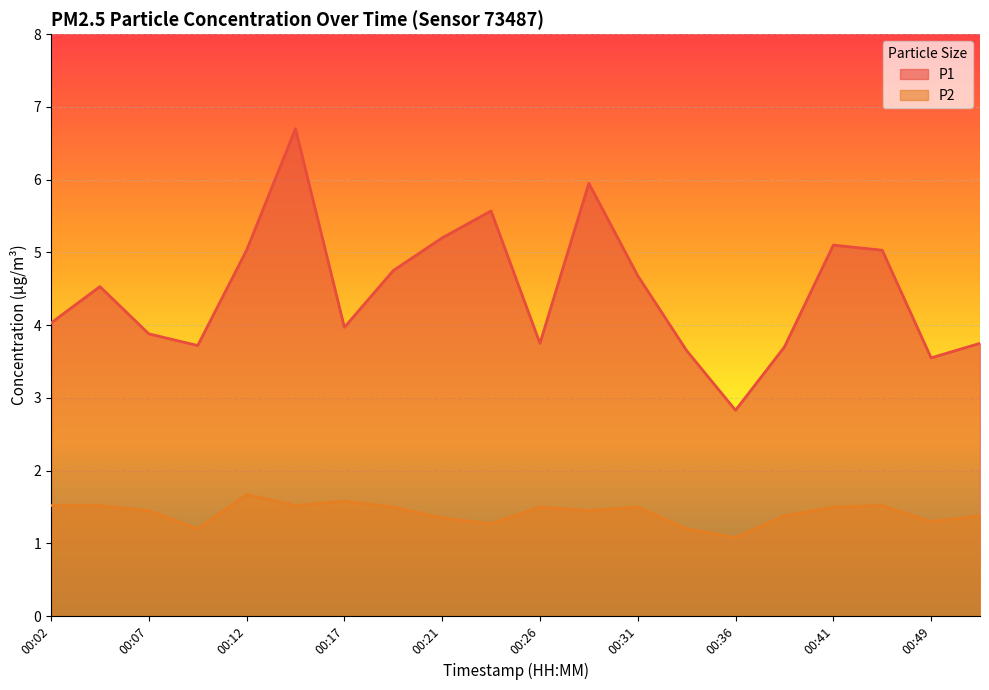

What is the difference between the P1 values at 00:24 and 00:39?

1.9